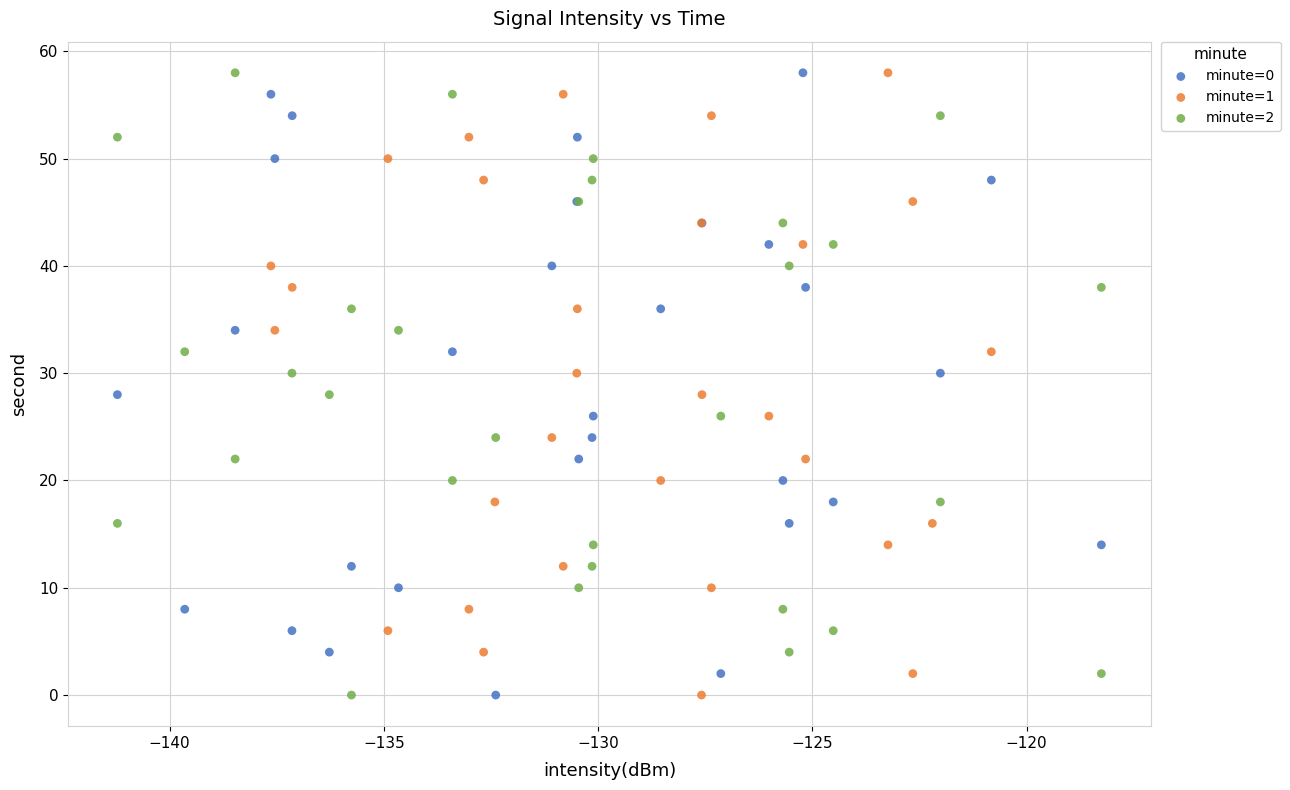

What are all the series names shown in the legend?

minute=0, minute=1, minute=2